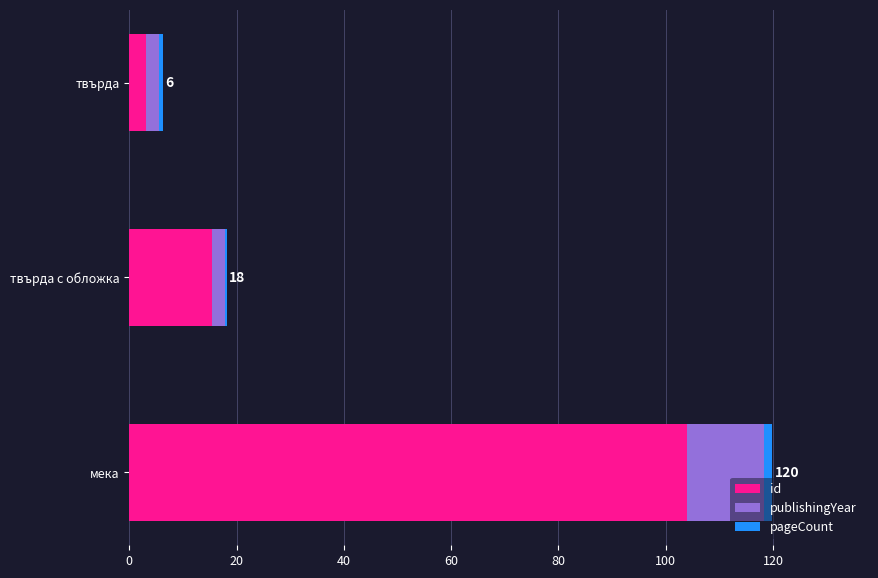

At which label does id reach its peak?

мека